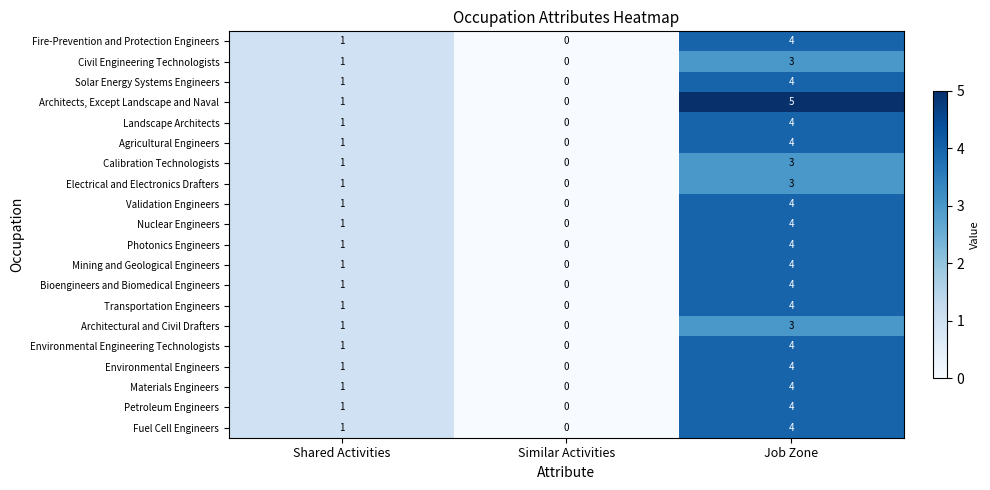

True or false: Landscape Architects has a value of 2 at Shared Activities.

False